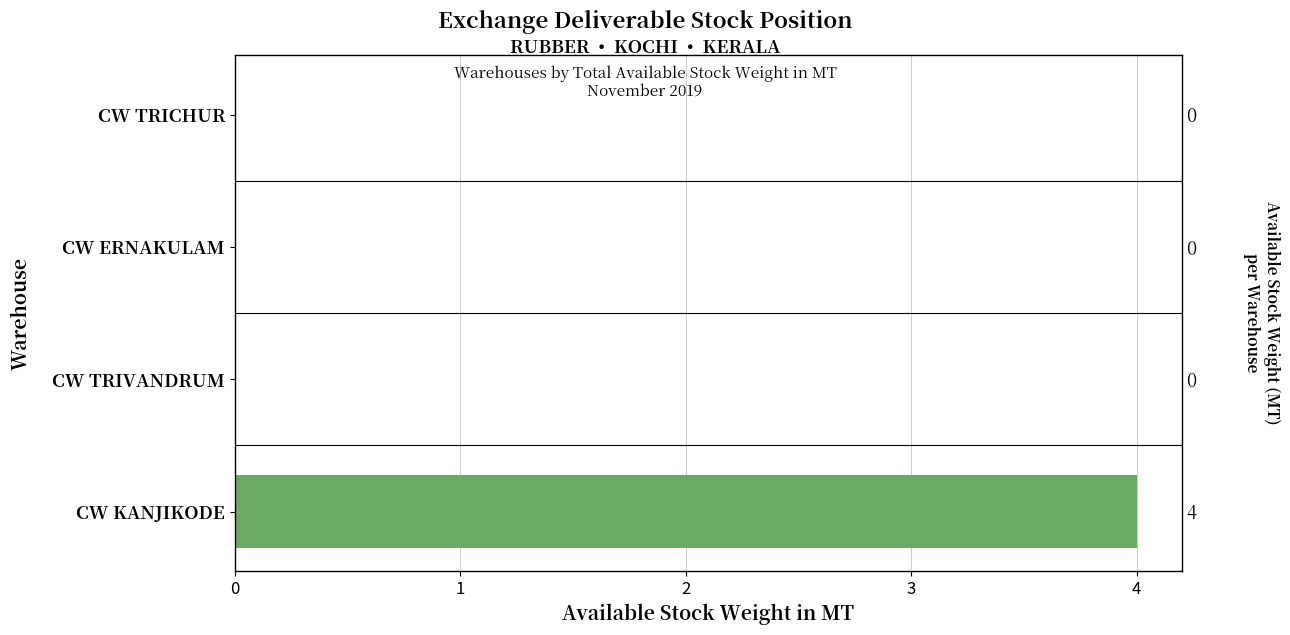

How many bars are there in total?

4